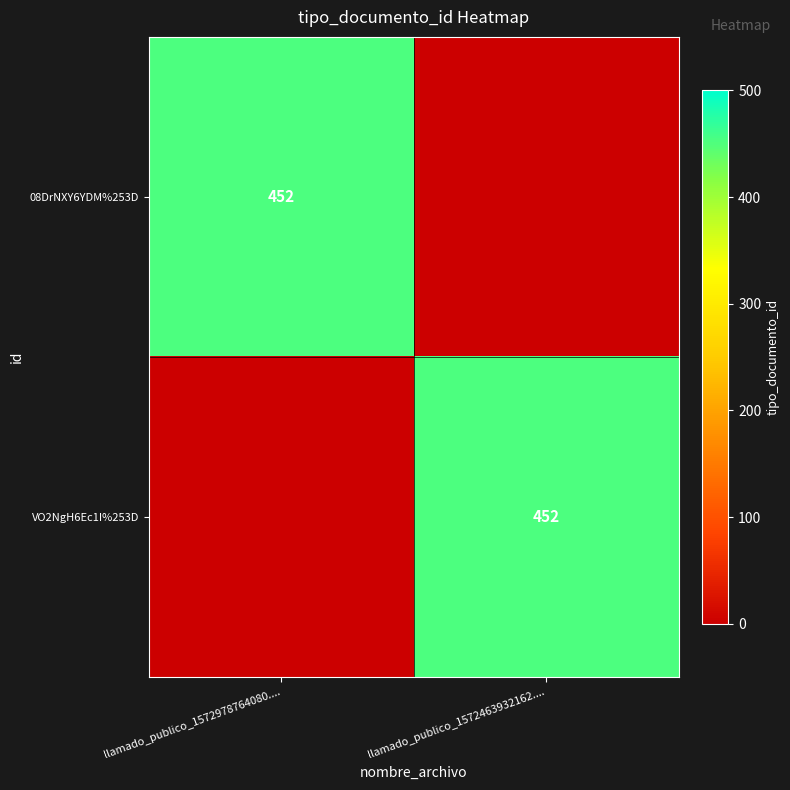

How many distinct data groups are displayed?

2